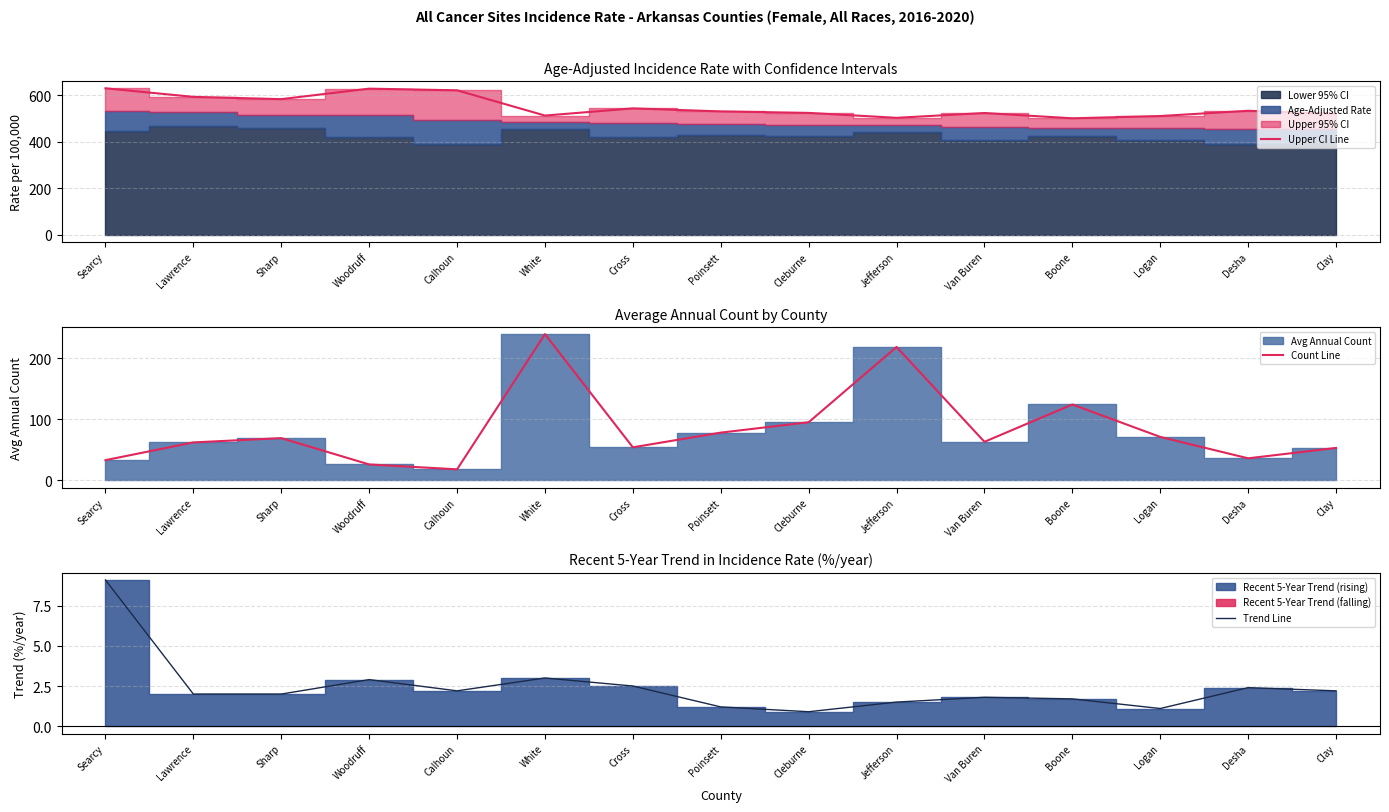

At how many categories does at least one series exceed 298?

15